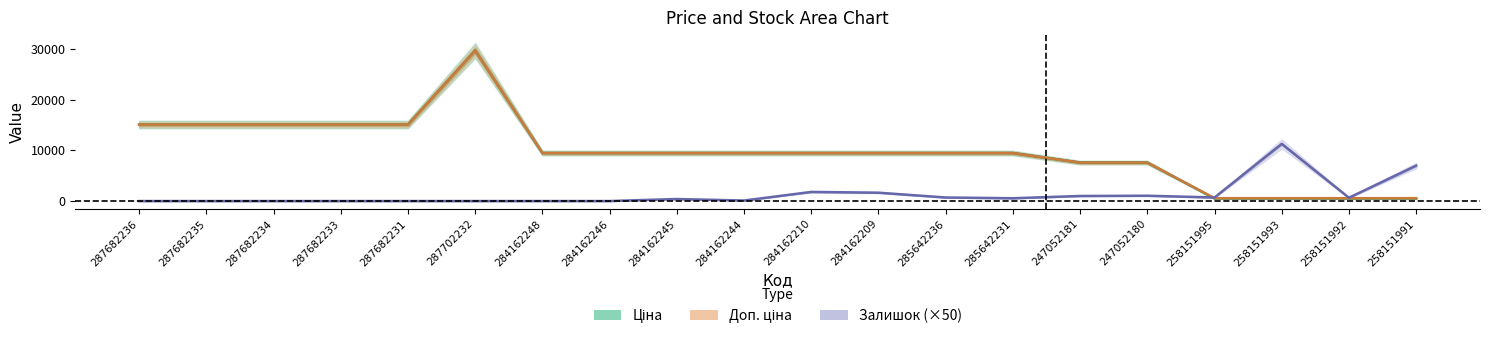

Between 284162210 and 285642231, which series saw the biggest shift?

Залишок (×50)